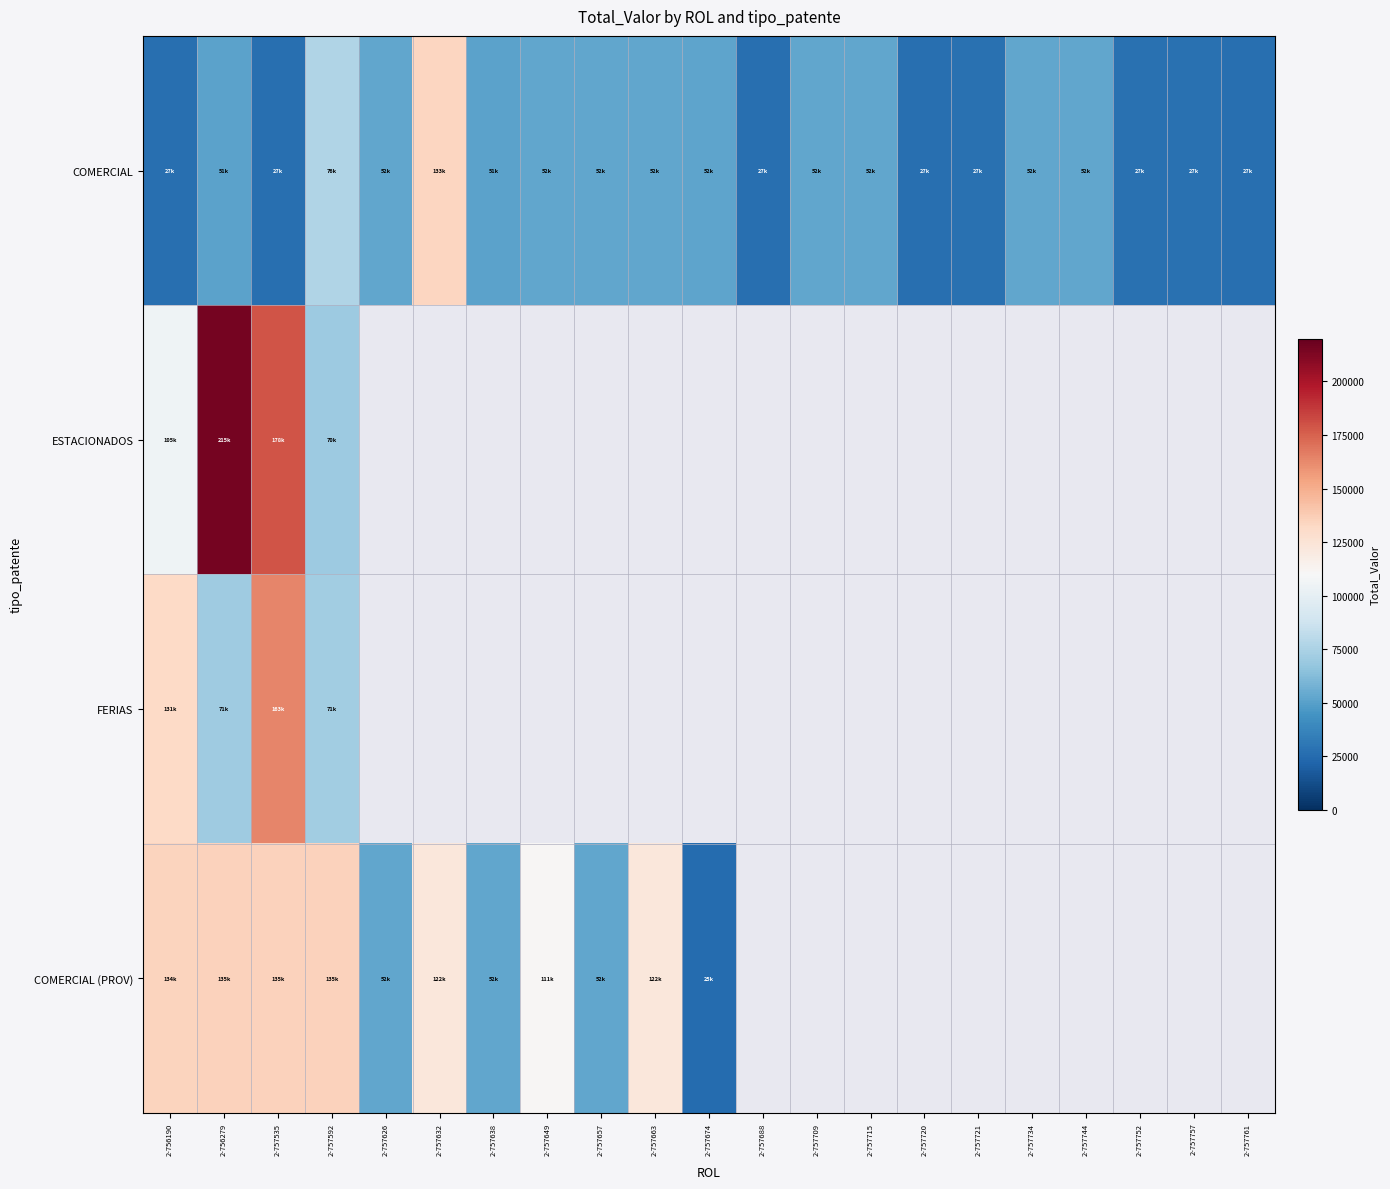

The COMERCIAL (PROV) series shows 52506.0 at 2-757626. True or false?

True